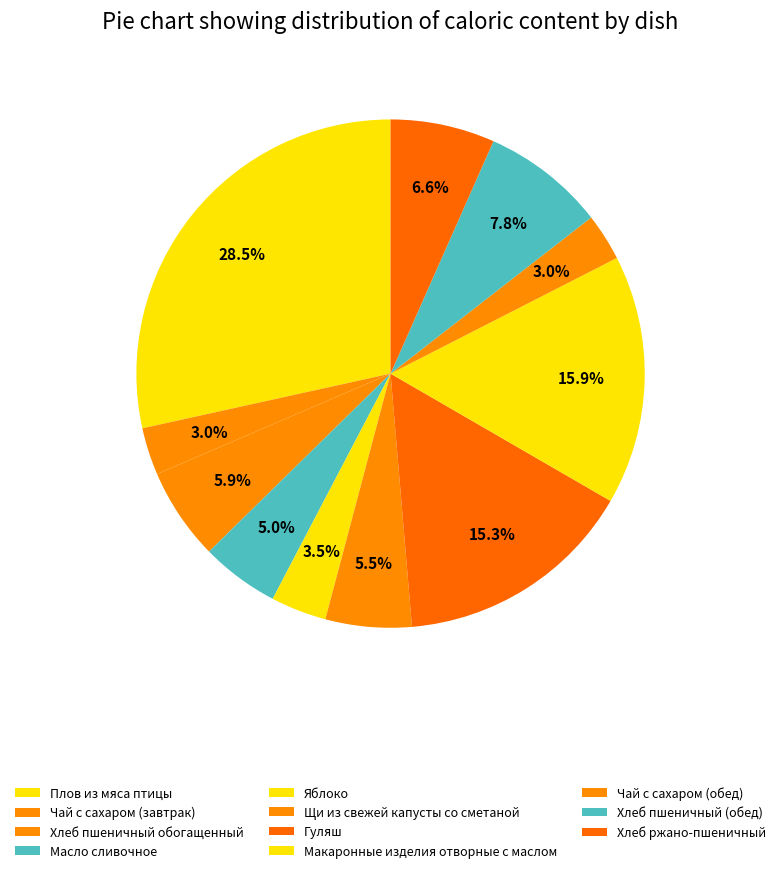

To the nearest percent, what portion does Макаронные изделия отворные с маслом represent?

16%